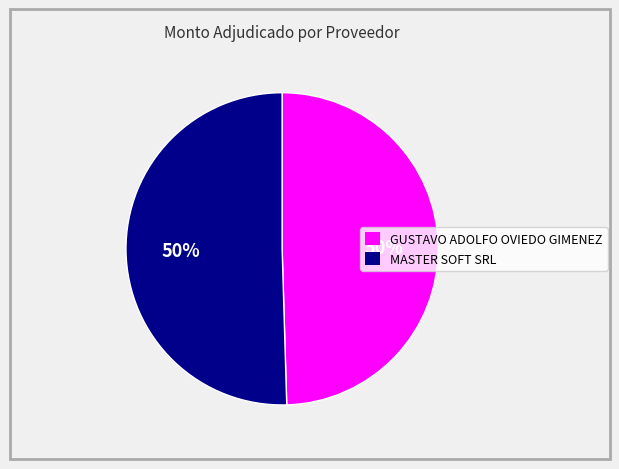

True or false: GUSTAVO ADOLFO OVIEDO GIMENEZ accounts for 50% of the total.

True